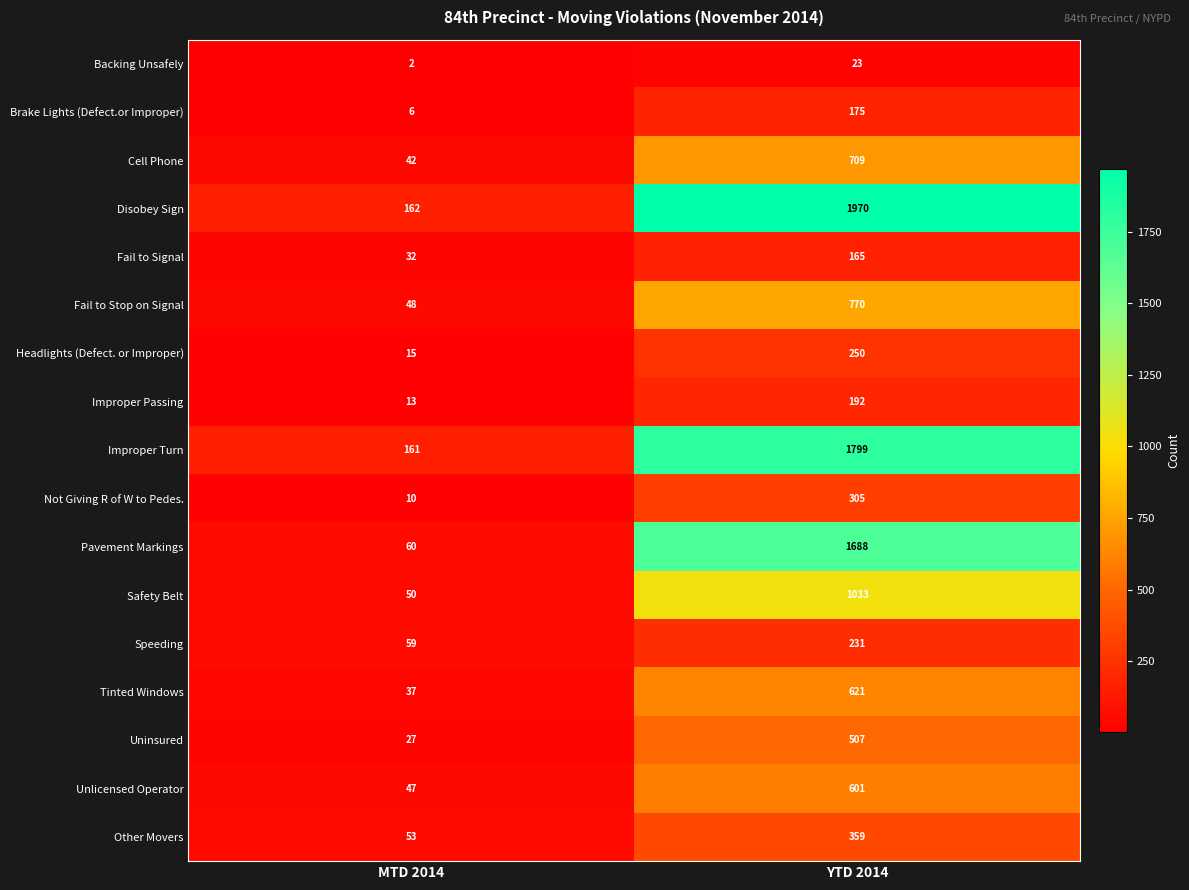

What is the difference between the Backing Unsafely values at YTD 2014 and MTD 2014?

21